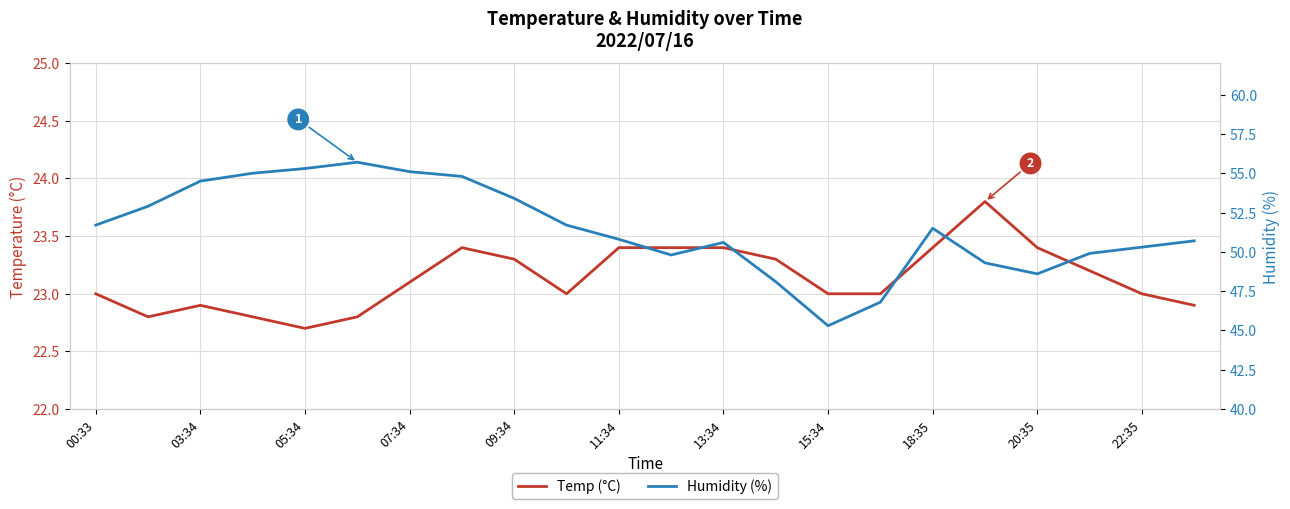

What is the average value of the Temp (°C) series?

23.1